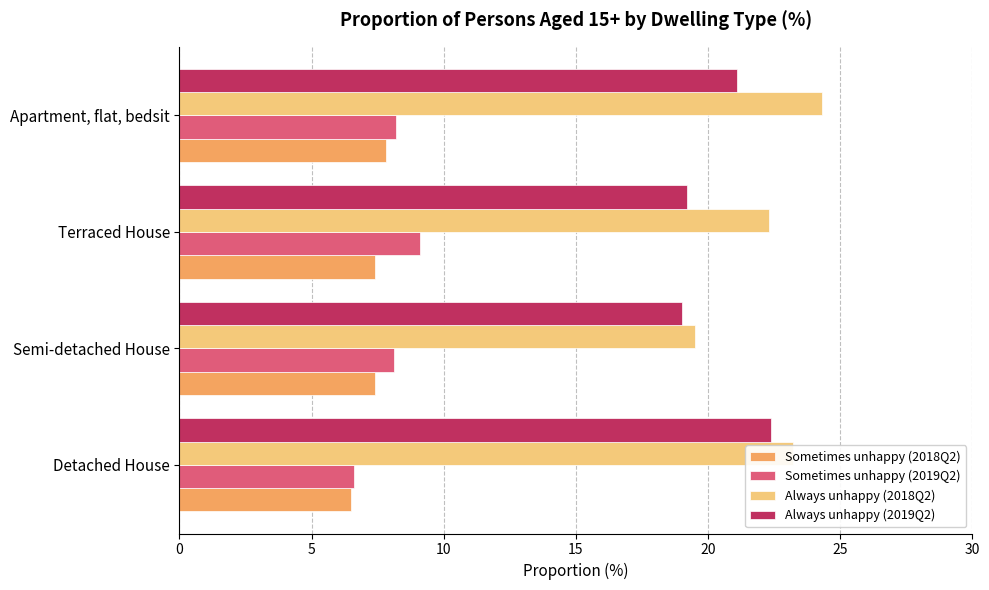

How many distinct data groups are displayed?

4